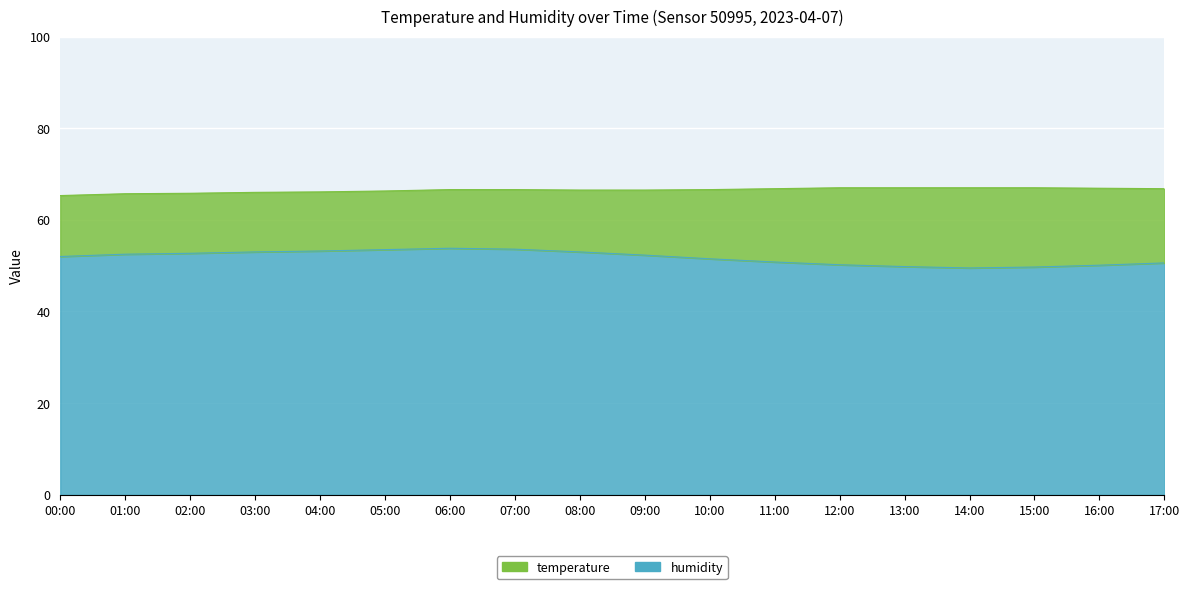

What is the smallest value displayed?

49.5